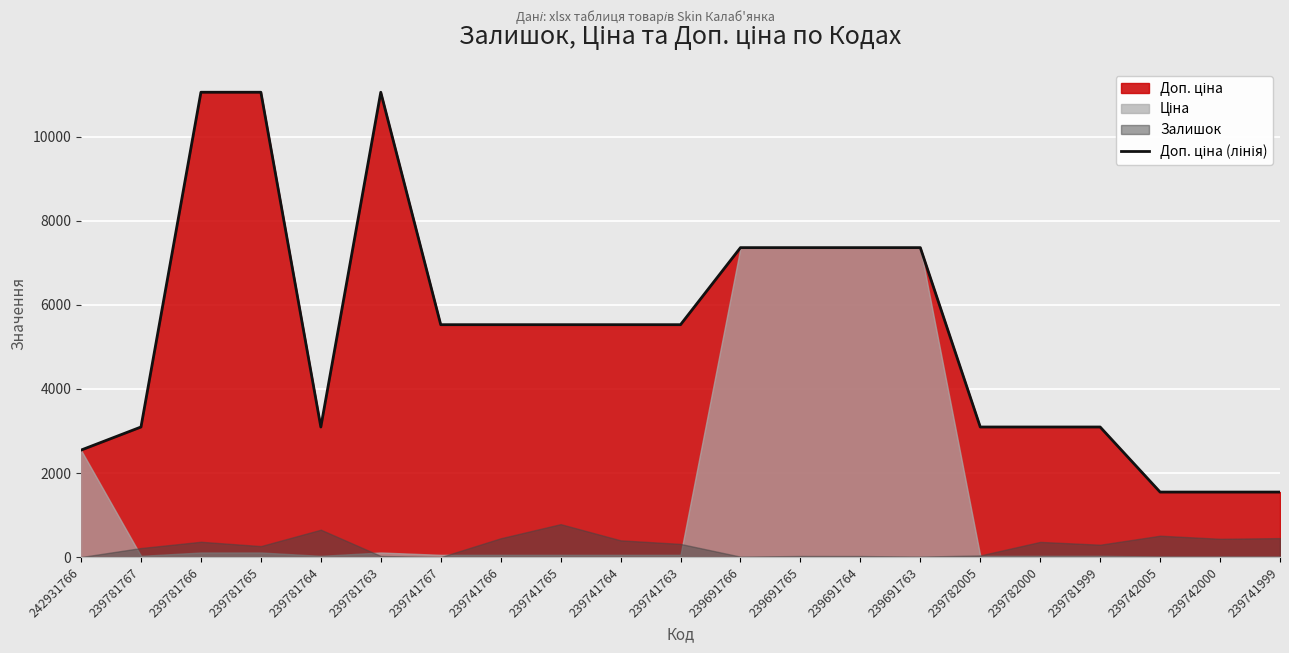

What is the difference between the values at 239741767 and 239691766?

1832.2